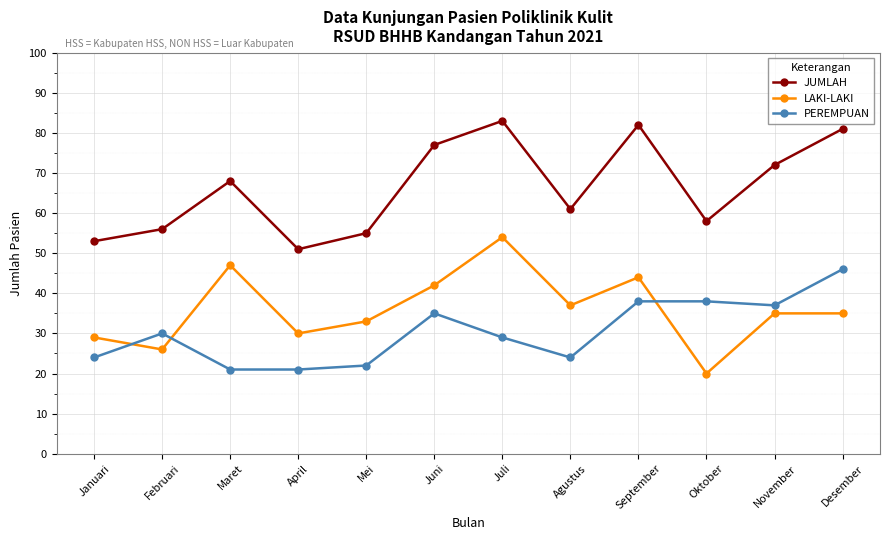

Reading left to right, what are all the values shown in this chart?

JUMLAH: Januari=53	Februari=56	Maret=68	April=51	Mei=55	Juni=77	Juli=83	Agustus=61	September=82	Oktober=58	November=72	Desember=81
LAKI-LAKI: Januari=29	Februari=26	Maret=47	April=30	Mei=33	Juni=42	Juli=54	Agustus=37	September=44	Oktober=20	November=35	Desember=35
PEREMPUAN: Januari=24	Februari=30	Maret=21	April=21	Mei=22	Juni=35	Juli=29	Agustus=24	September=38	Oktober=38	November=37	Desember=46